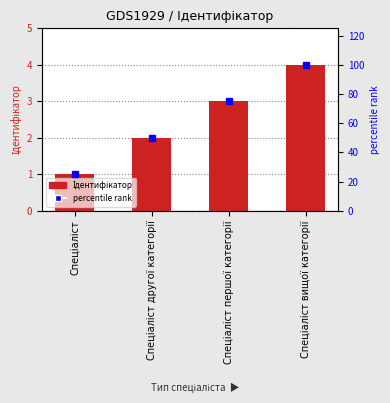

What value does the Ідентифікатор series have at Спеціаліст першої категорії?

3